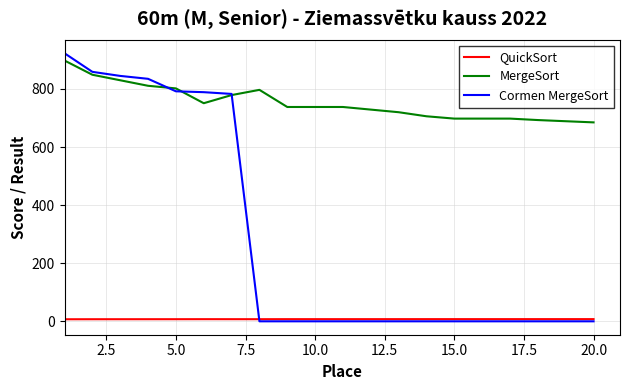

Does the chart display data point markers on the line(s)?

No